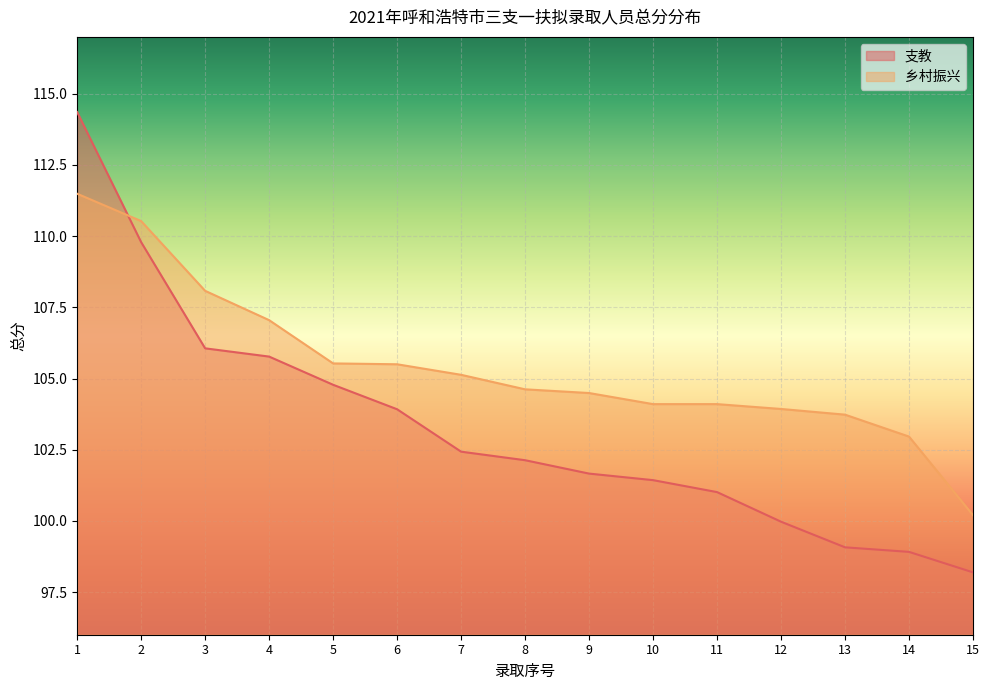

Reading left to right, extract all data points from this chart.

支教: 114.4	109.8	106.1	105.8	104.8	103.9	102.4	102.1	101.7	101.4	101.0	100.0	99.1	98.9	98.2
乡村振兴: 111.5	110.5	108.1	107.0	105.5	105.5	105.1	104.6	104.5	104.1	104.1	103.9	103.7	103.0	100.2